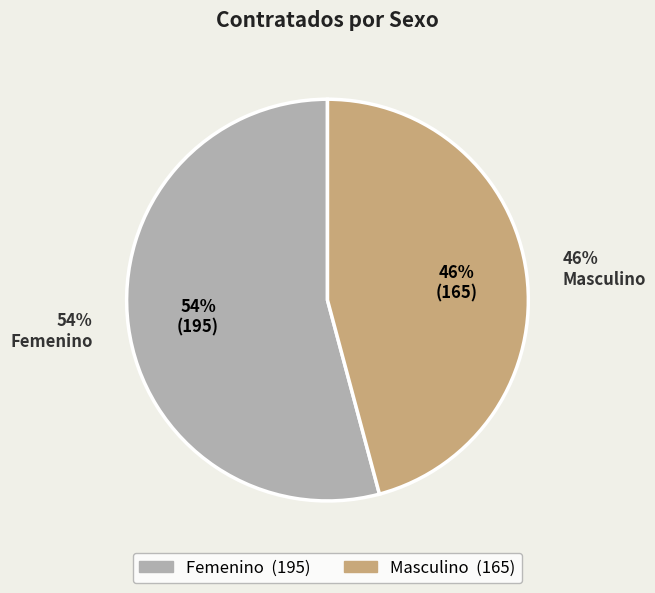

To the nearest percent, what portion does Masculino represent?

46%